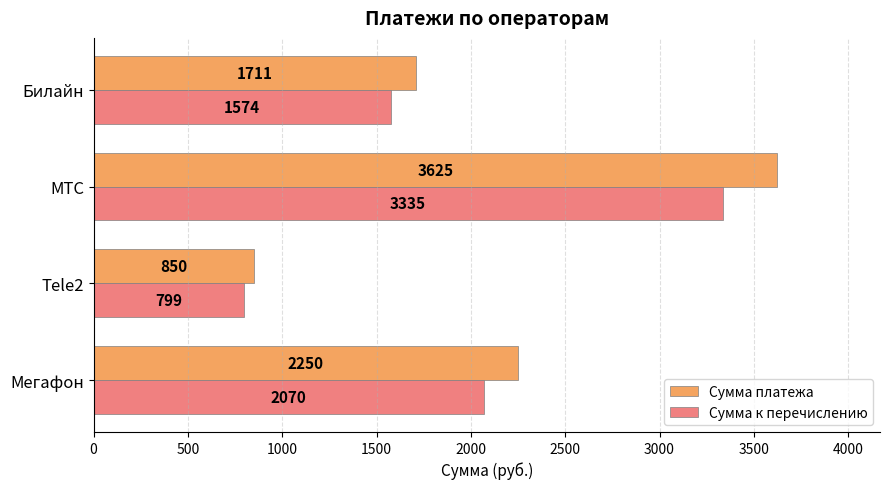

List the series in order of their overall mean, lowest first.

Сумма к перечислению, Сумма платежа